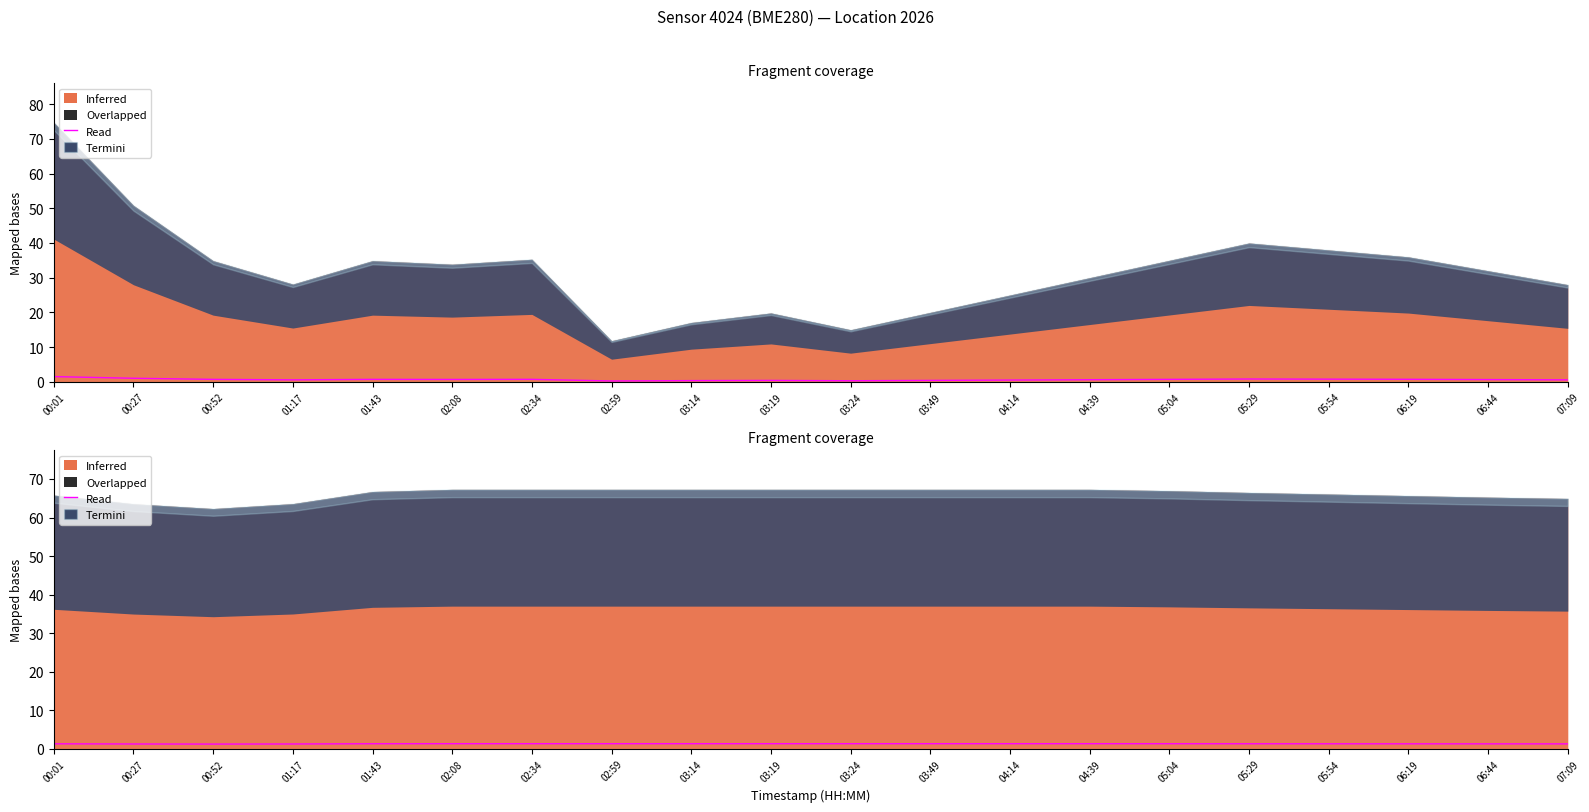

Count the values in the range 1 to 2.

20